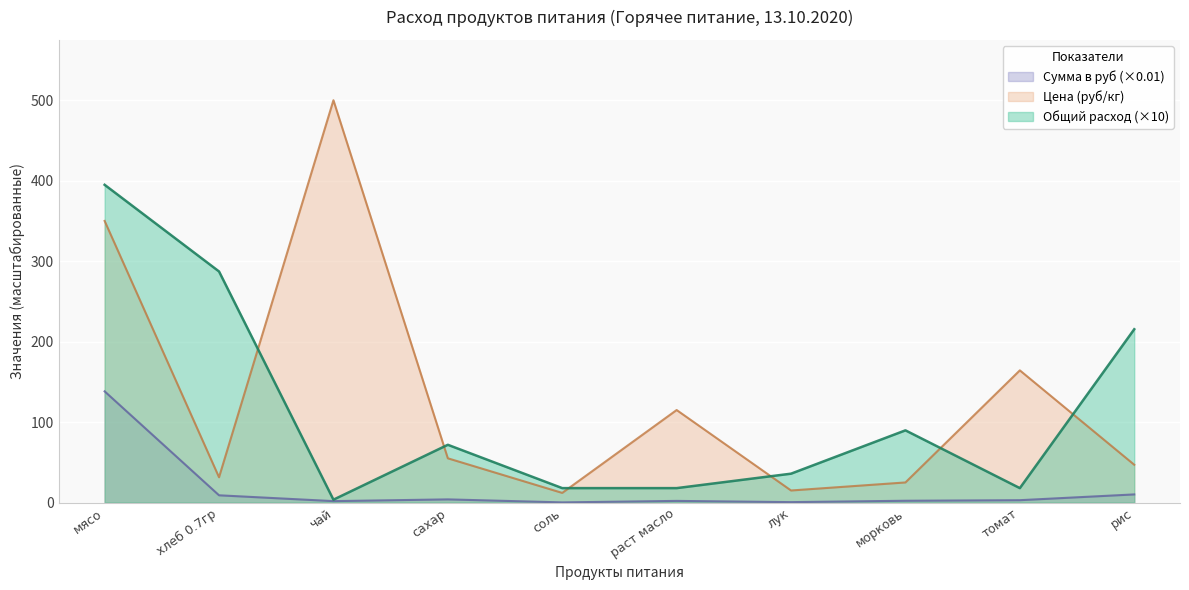

At which label does Цена reach its minimum?

соль